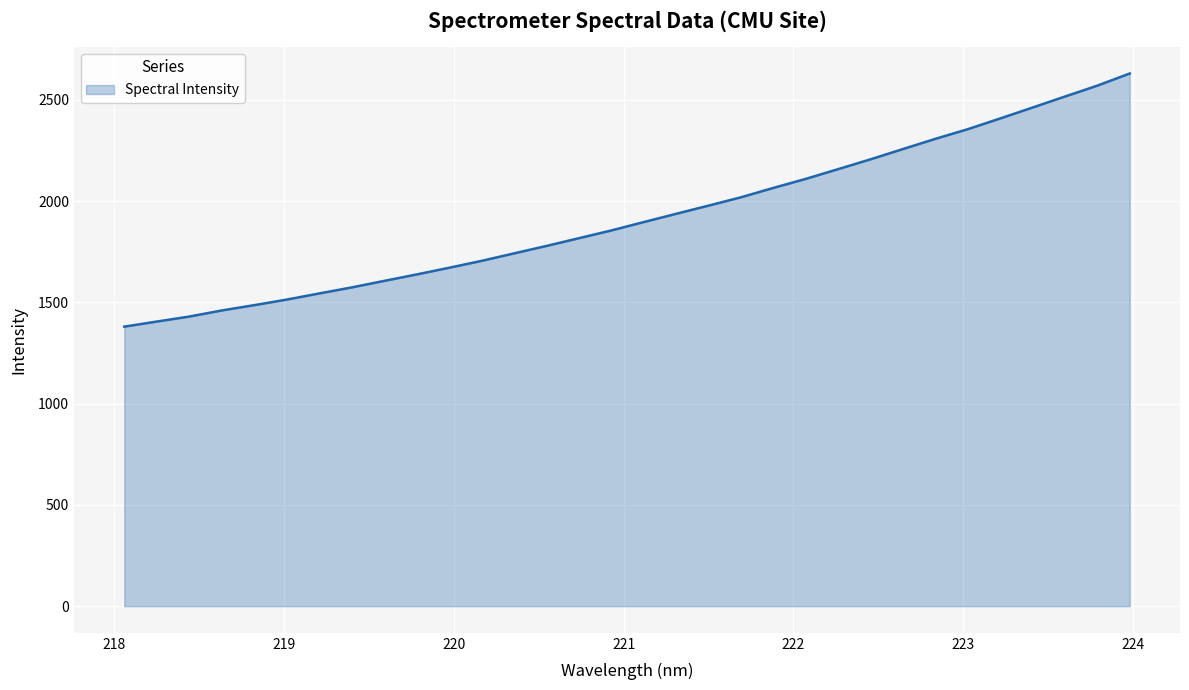

What is the minimum value shown in the chart?

1380.1